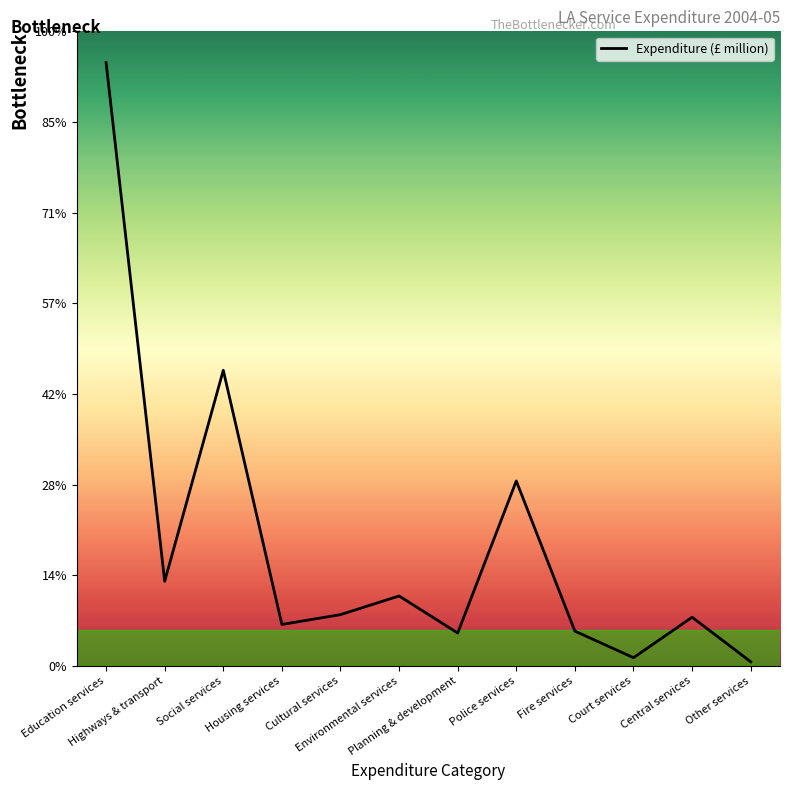

At which label is the value closest to 16759?

Social services